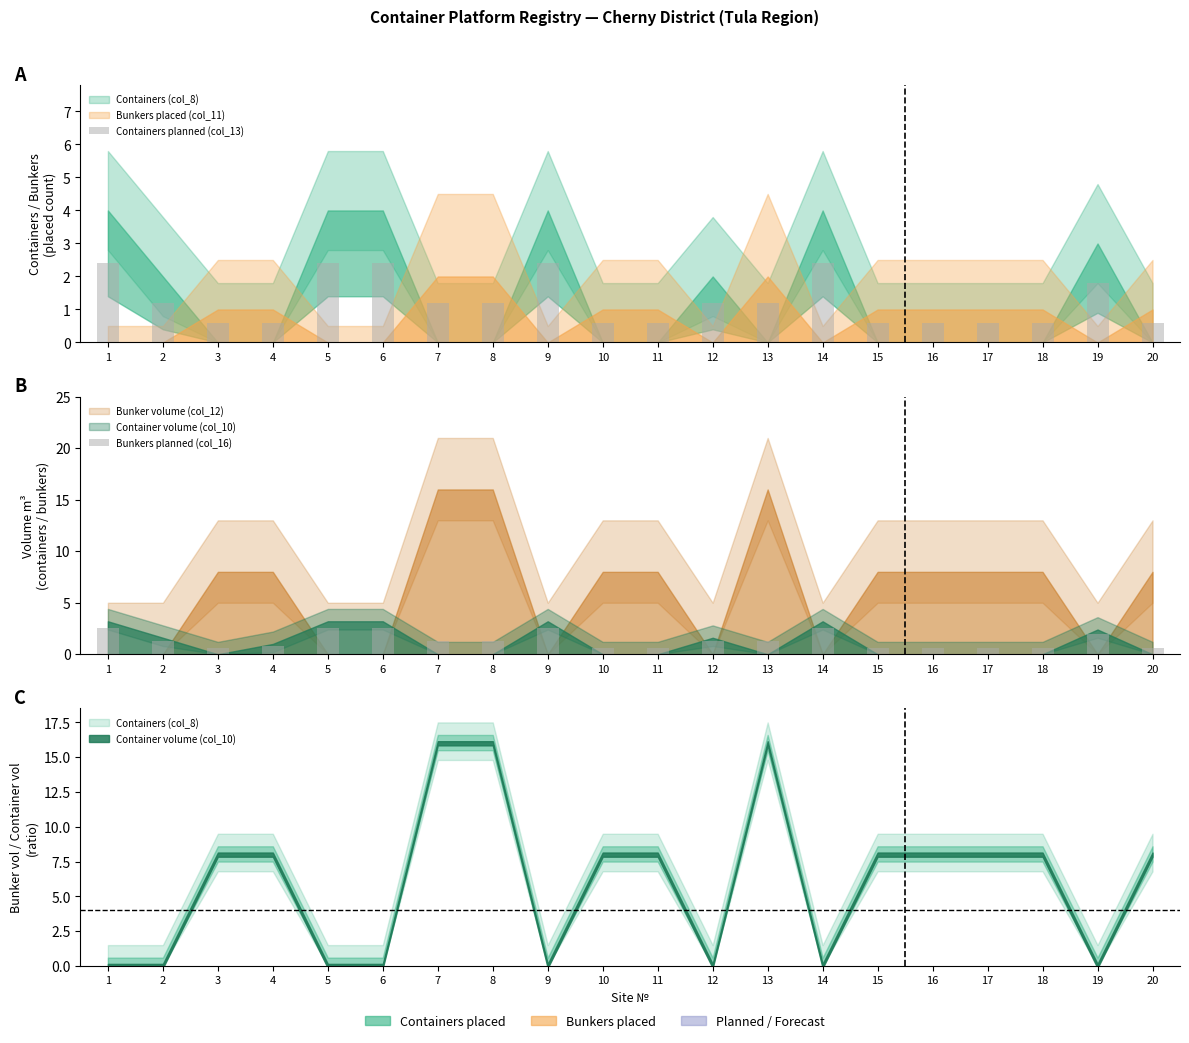

What is the total value across all series at 20?

1.2